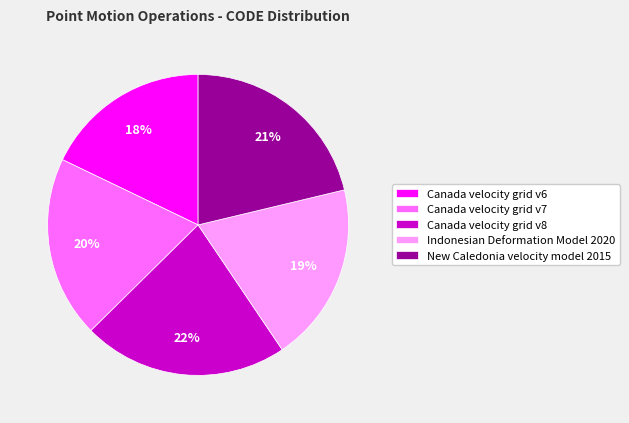

To the nearest percent, what is the average slice percentage?

20%